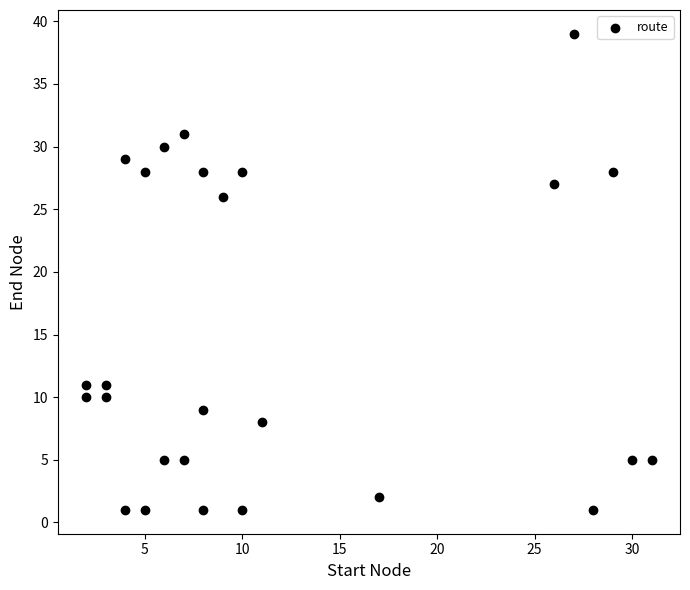

What is the range of Y values (max minus min)?

38